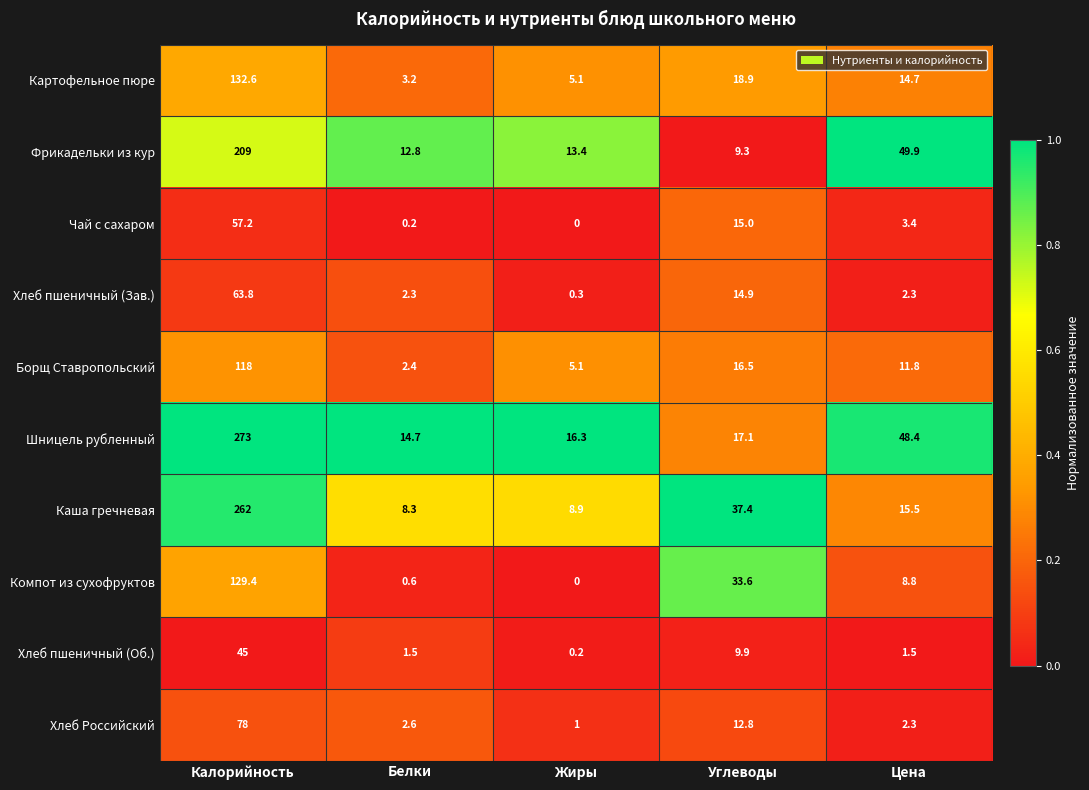

At which category is the sum across all series the highest?

Калорийность